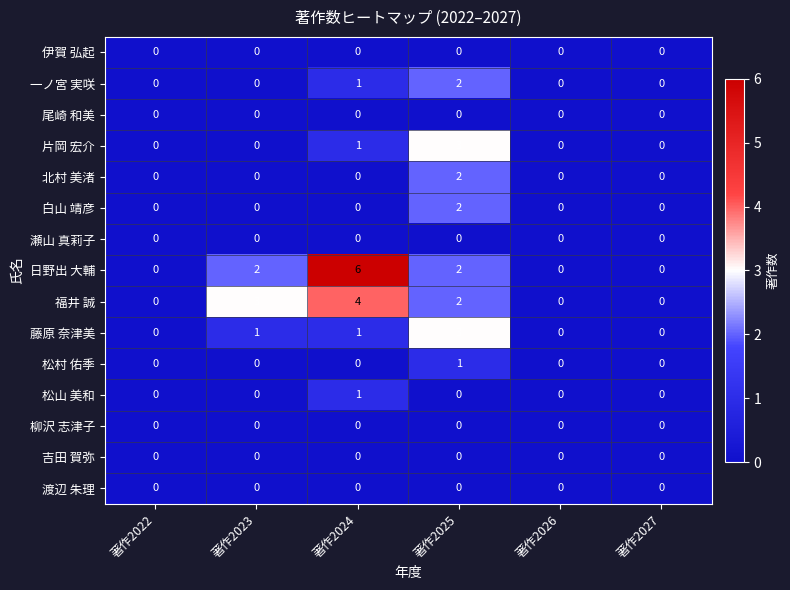

Is it true that 松村 佑季 equals 1 at 著作2024?

False